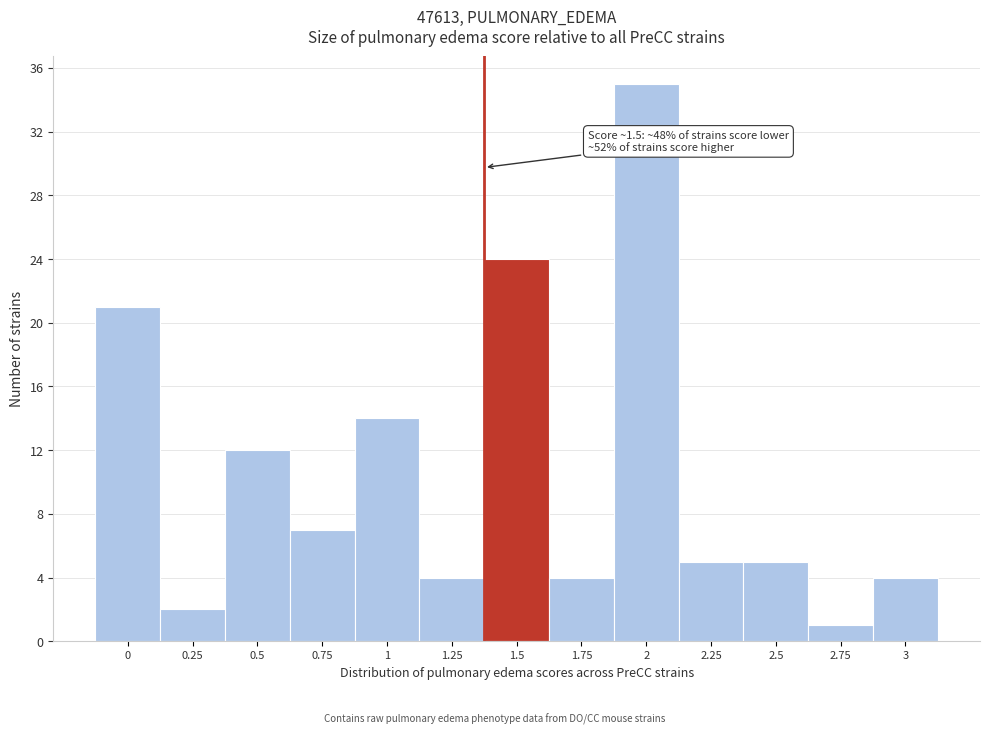

Reading left to right, list all the values displayed in this chart.

21	2	12	7	14	4	24	4	35	5	5	1	4